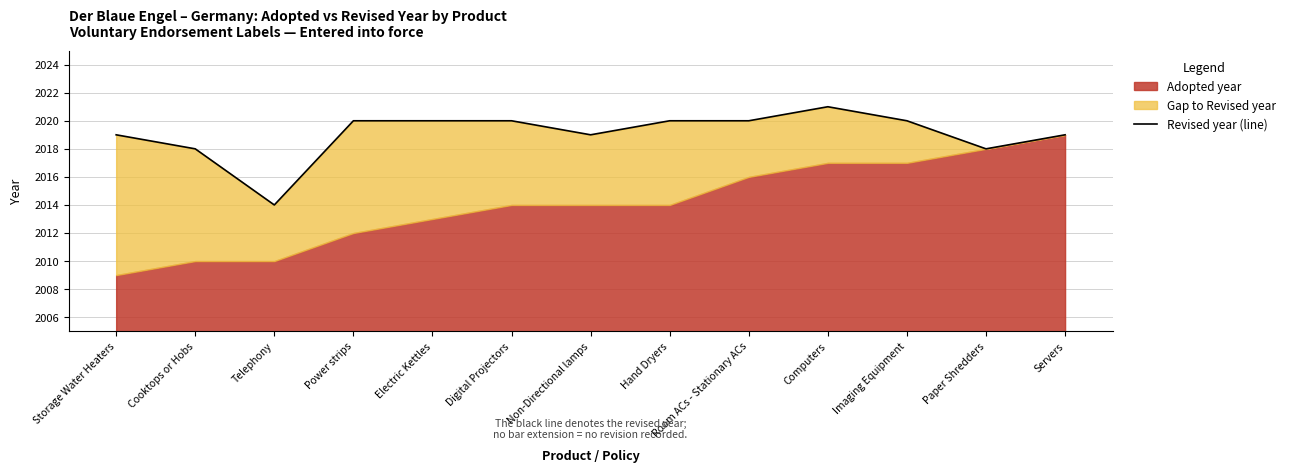

What is the difference between the maximum and minimum values?

7